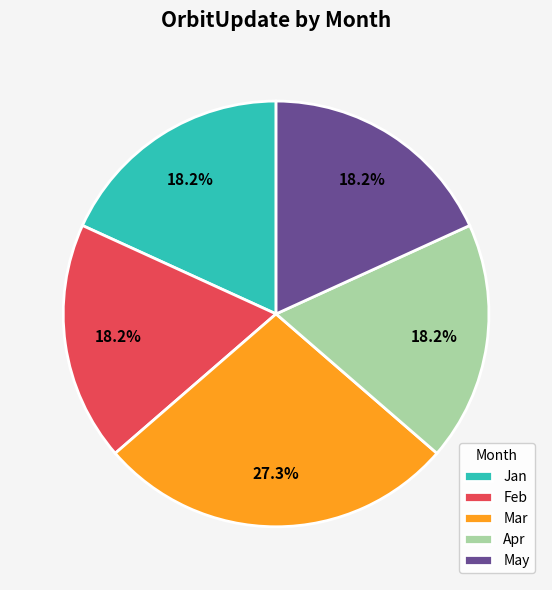

What is the ratio of the value at Apr to the value at Jan?

1.0